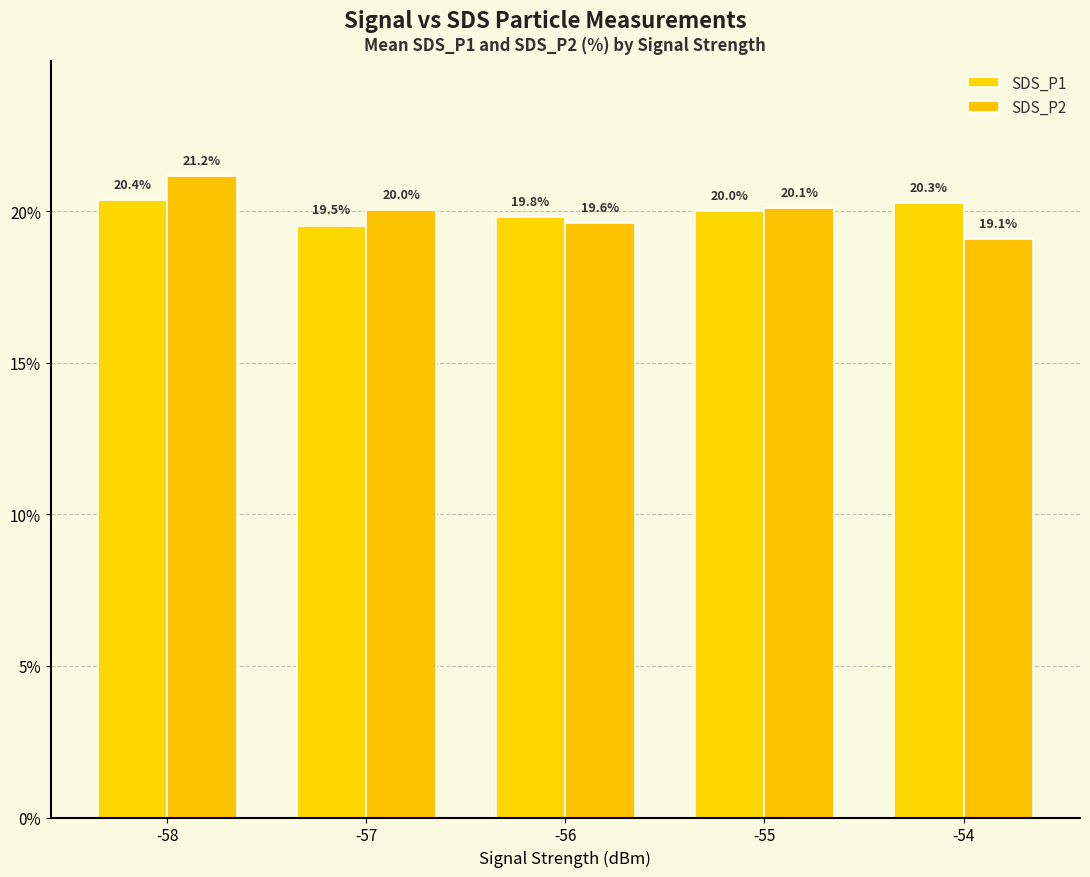

How many bars are there in total?

10